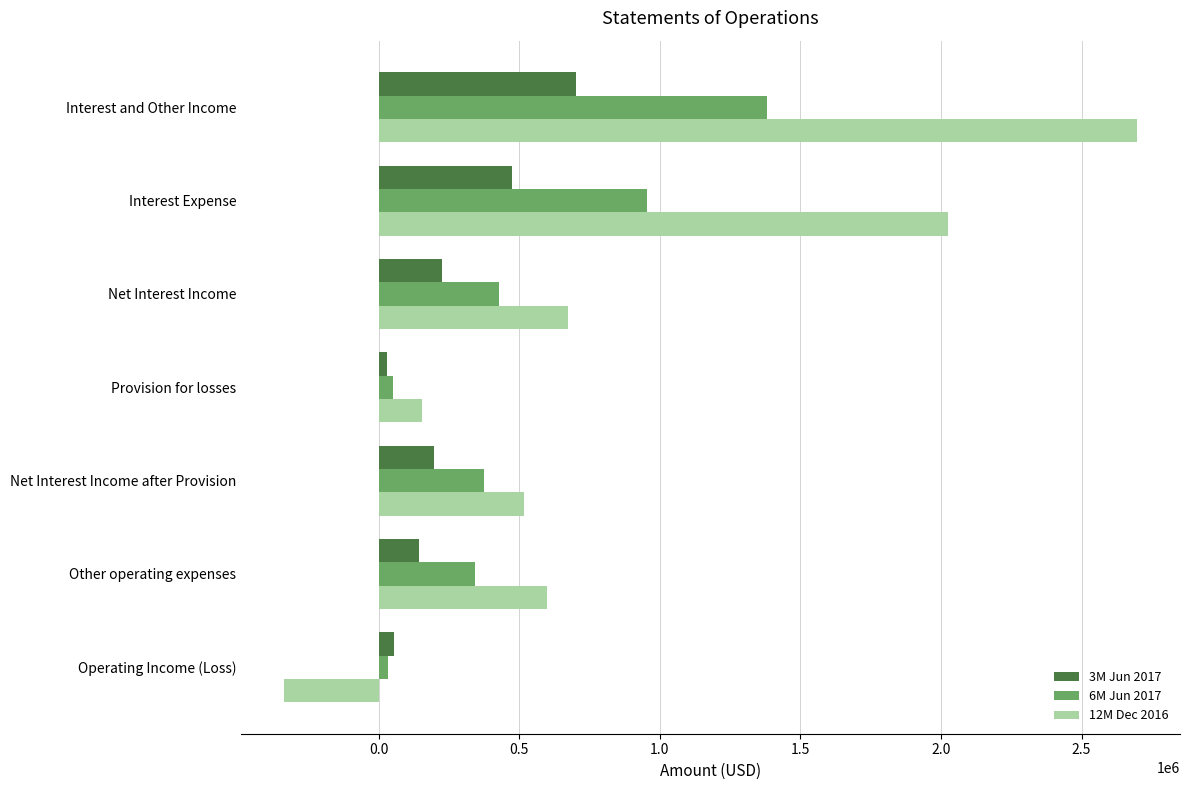

The value of 12M Dec 2016 at Net Interest Income after Provision is 518130. True or false?

True